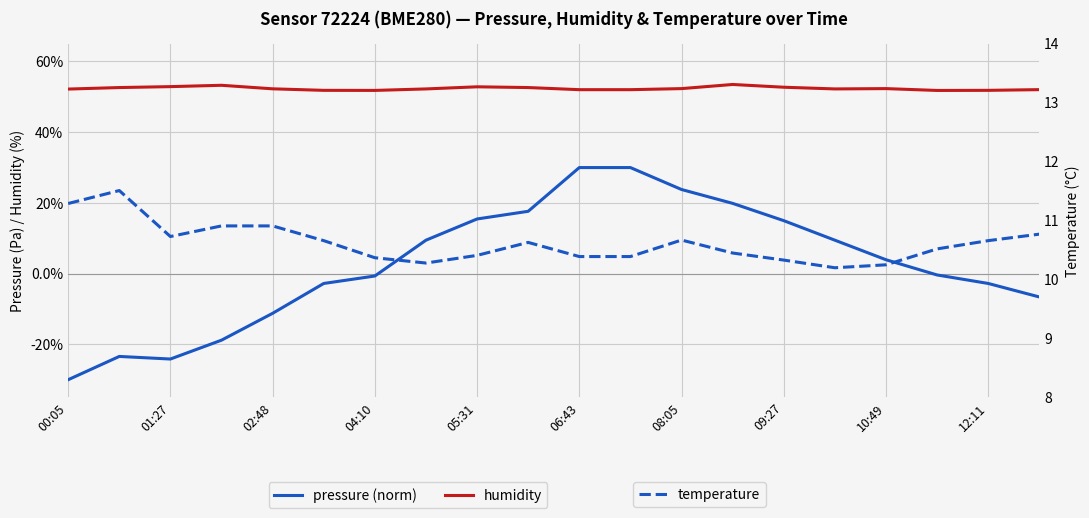

Which has a higher value, 19 or 11?

11